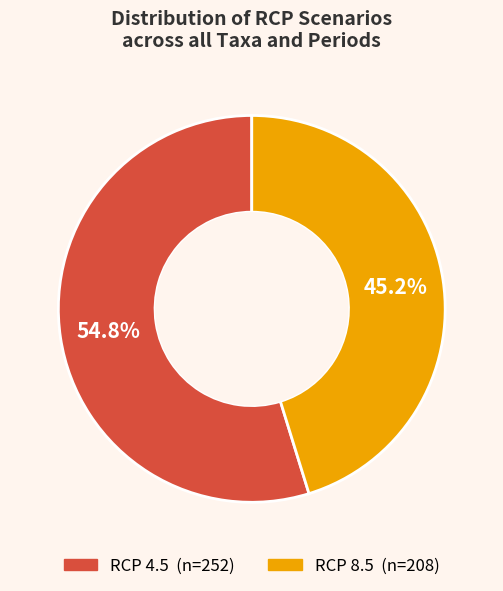

Does any single category account for the majority?

Yes